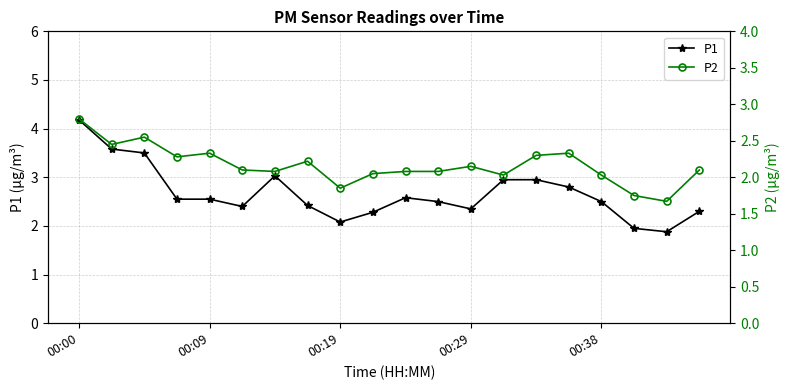

What is the average value of the P2 series?

2.2